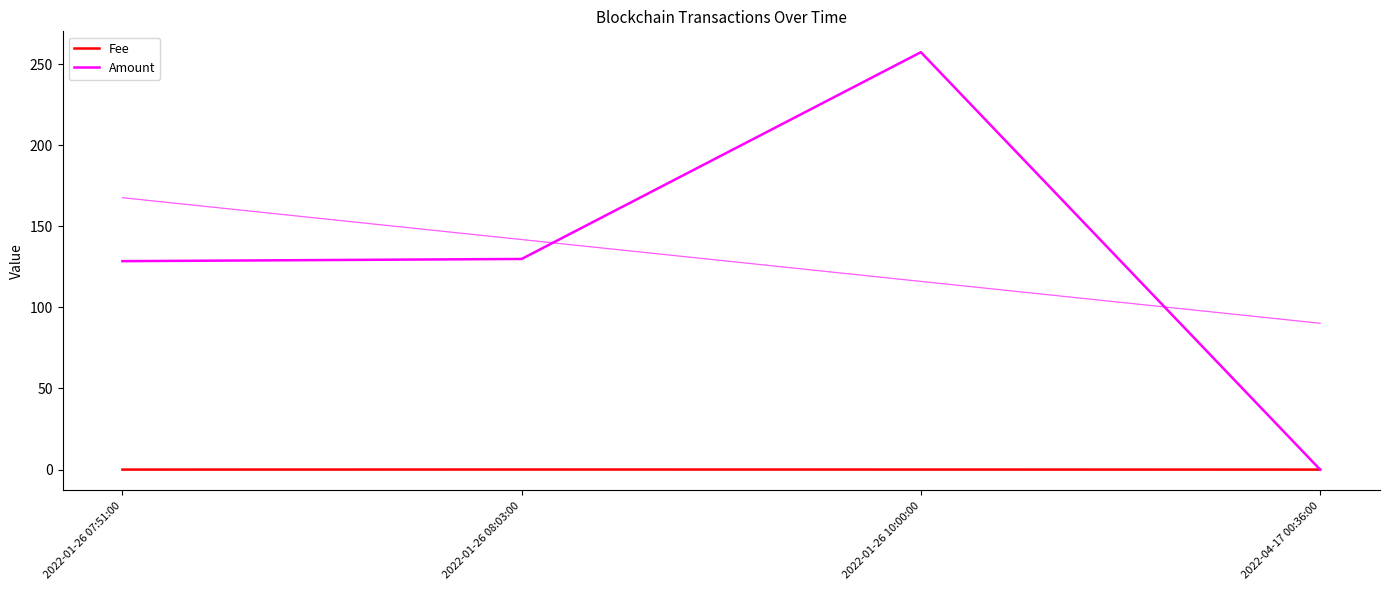

How many interior local peaks does the Amount series have?

1